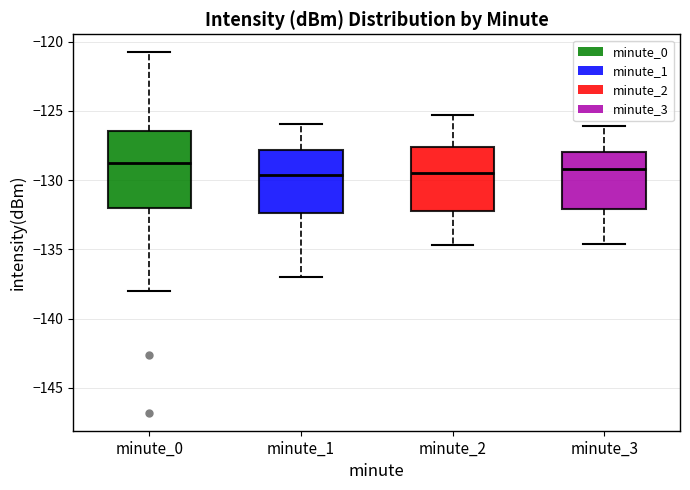

Reading left to right, read every box against the y-axis: the position of its median line, the range the box covers, and the ends of its whiskers. The values are not printed on the chart, so give them approximately, as read against the axis.

minute_0: median -129.0, box -132.0 to -126.5, whiskers -138.0 to -121.0
minute_1: median -129.5, box -132.5 to -128.0, whiskers -137.0 to -126.0
minute_2: median -129.5, box -132.0 to -127.5, whiskers -134.5 to -125.5
minute_3: median -129.0, box -132.0 to -128.0, whiskers -134.5 to -126.0